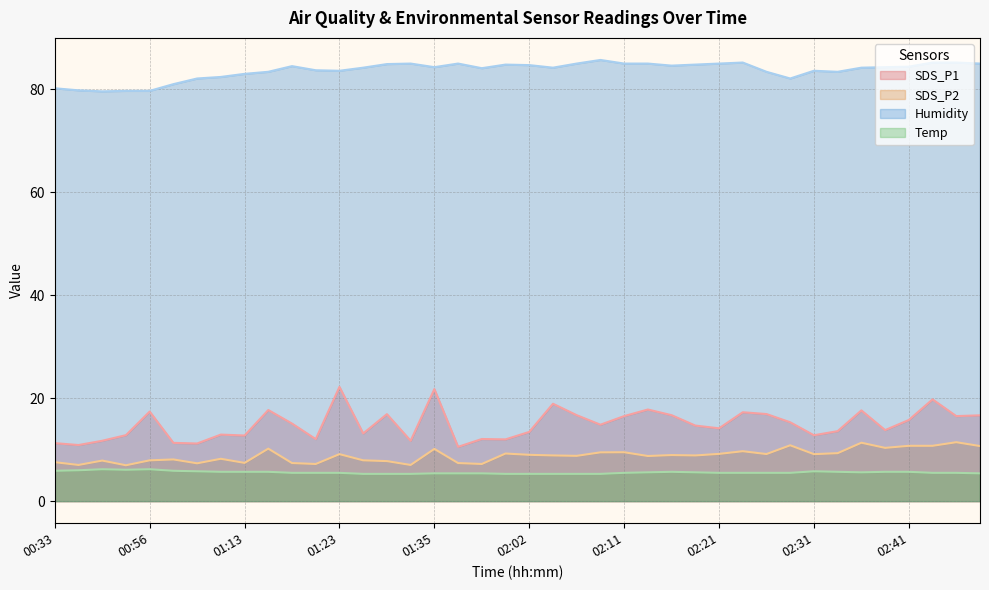

True or false: SDS_P1 has a value of 16.7 at 02:16.

True